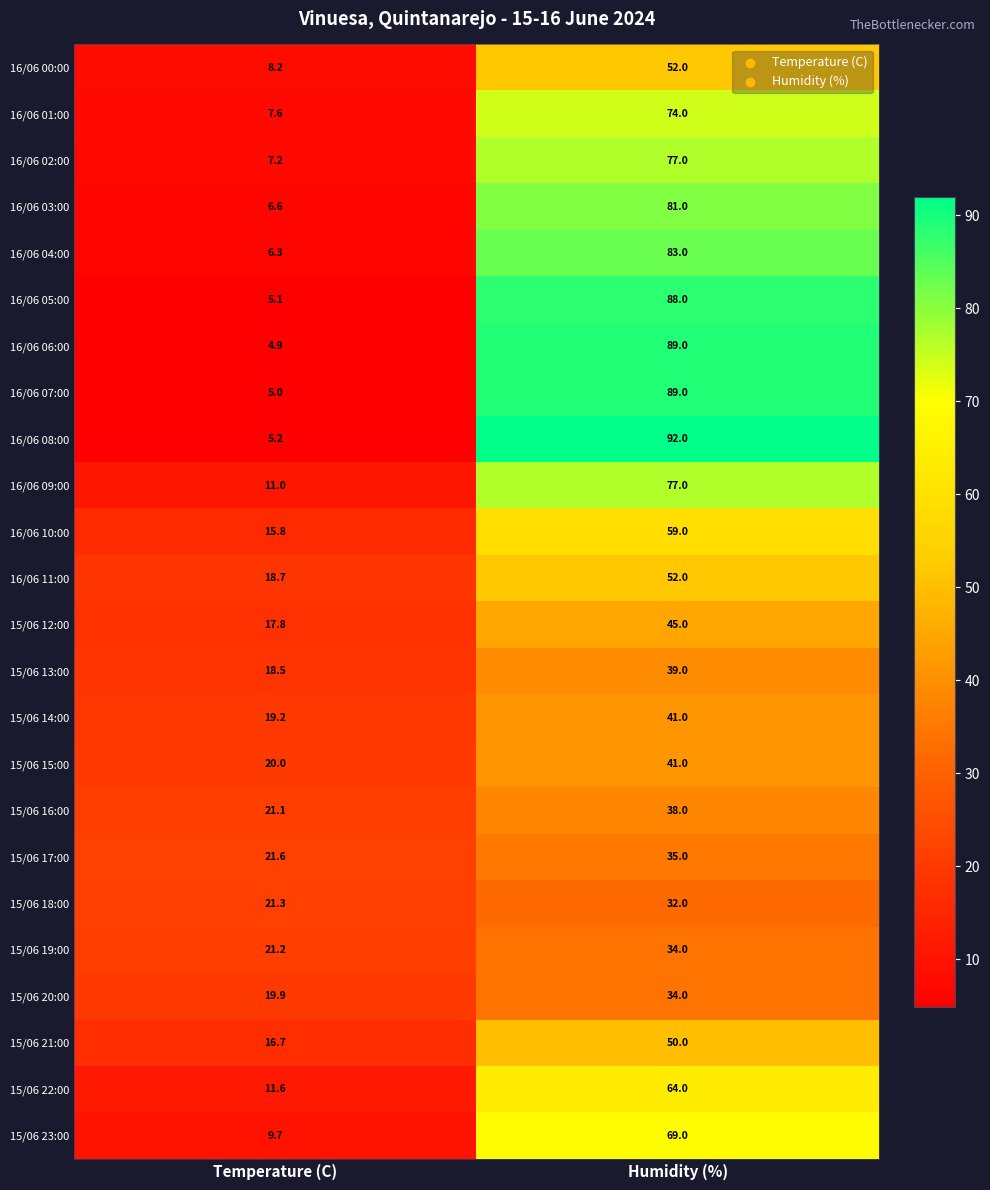

The 15/06 14:00 series shows 25.2 at Temperature (C). True or false?

False